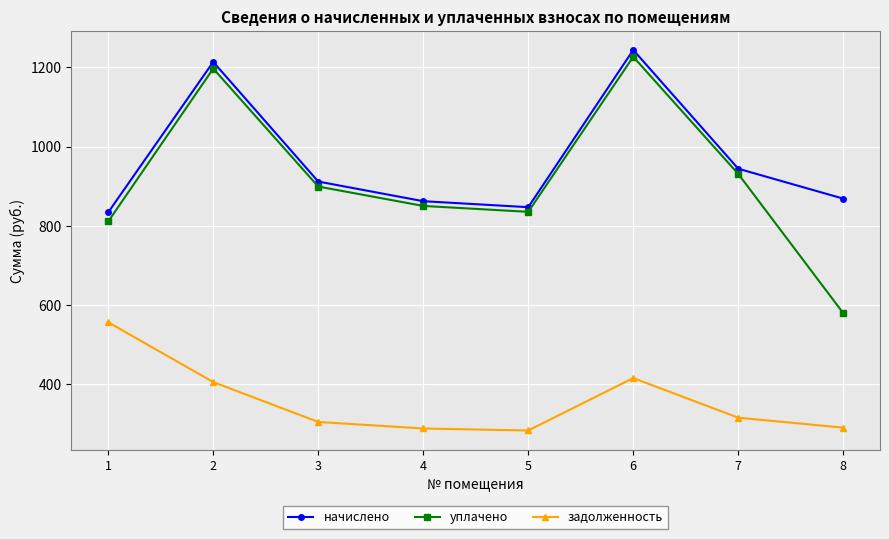

In задолженность, how many points are higher than both neighbors (excluding endpoints)?

1